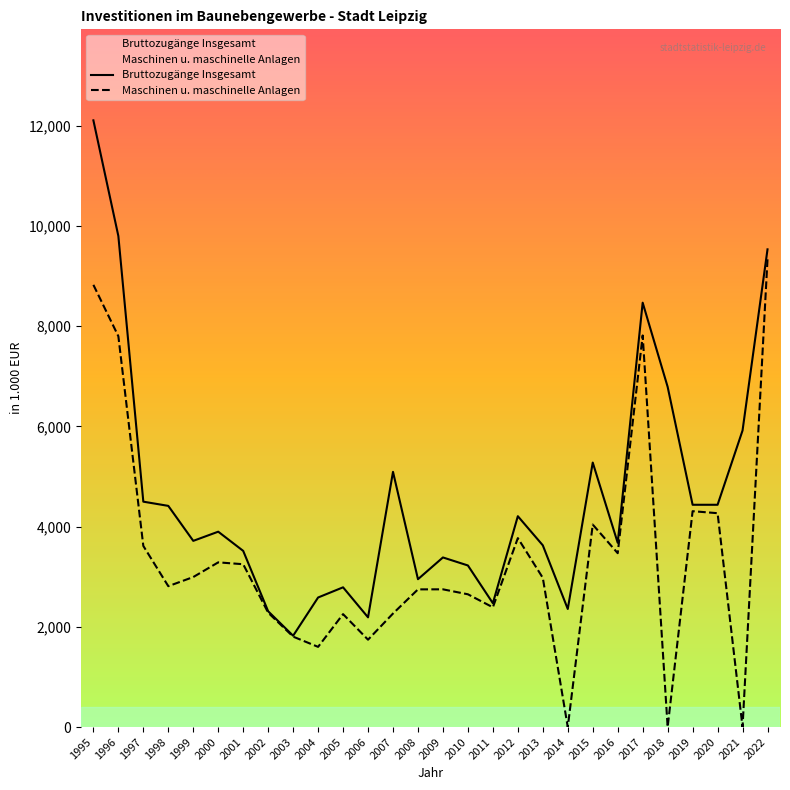

In Maschinen_u_maschinelle_Anlagen, how many points are lower than both neighbors (excluding endpoints)?

8